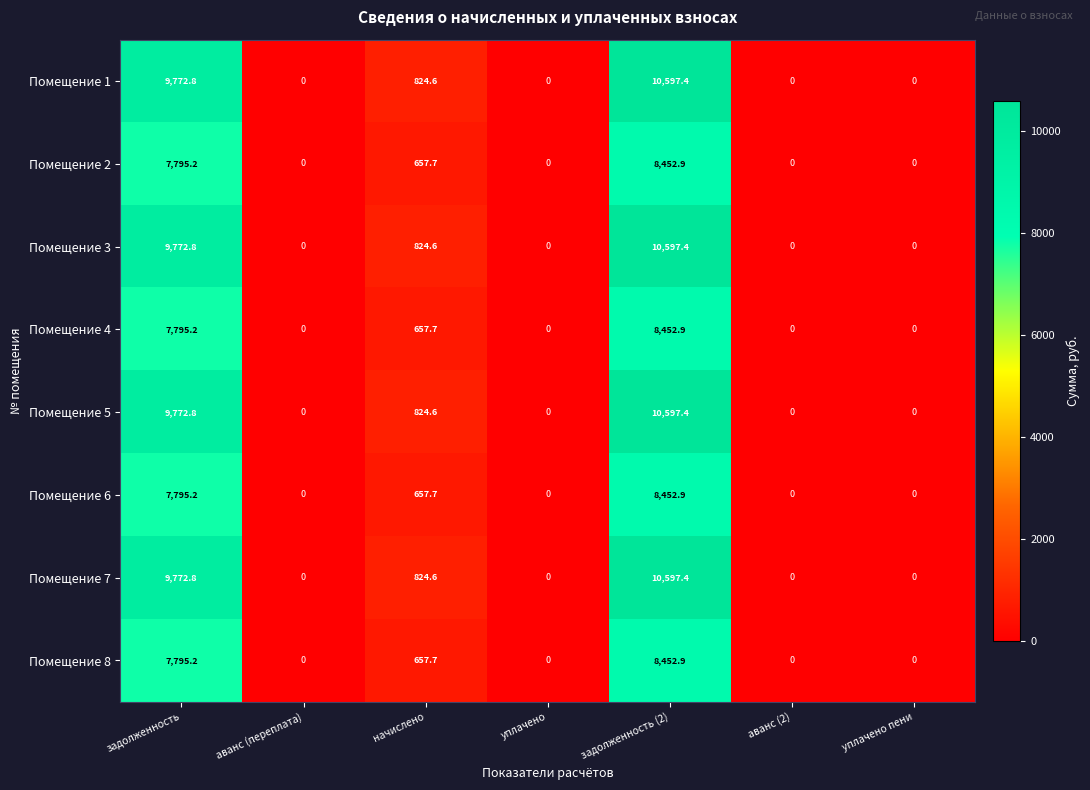

What value does the Помещение 7 series have at задолженность (2)?

10597.4